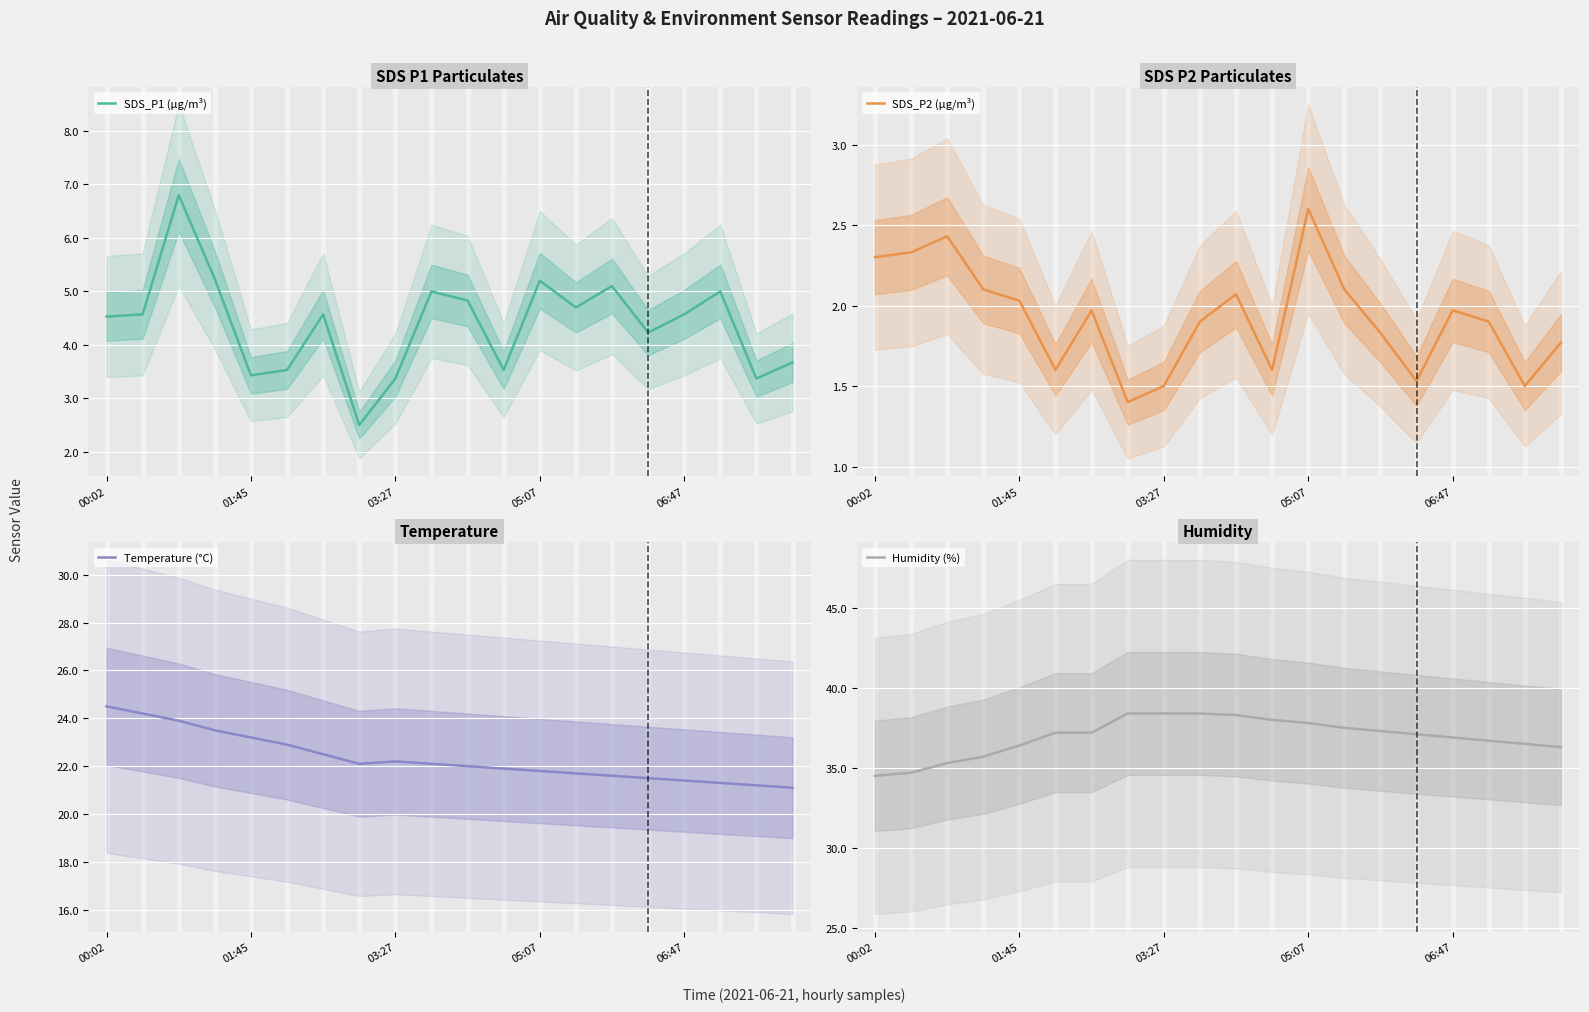

Is it true that SDS_P2 (µg/m³) equals 3.2 at 17?

False